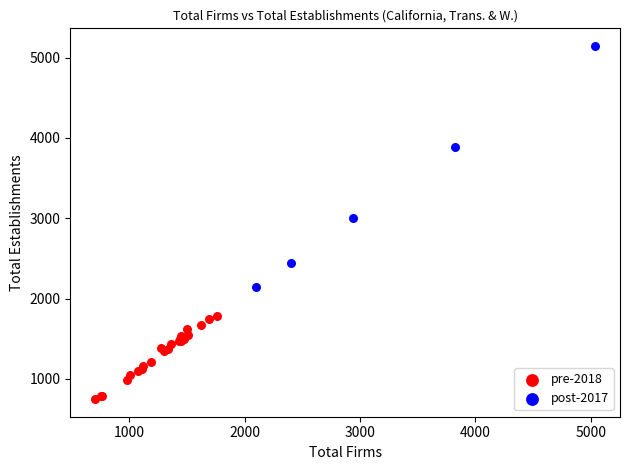

Which series reaches the maximum Y coordinate?

post-2017